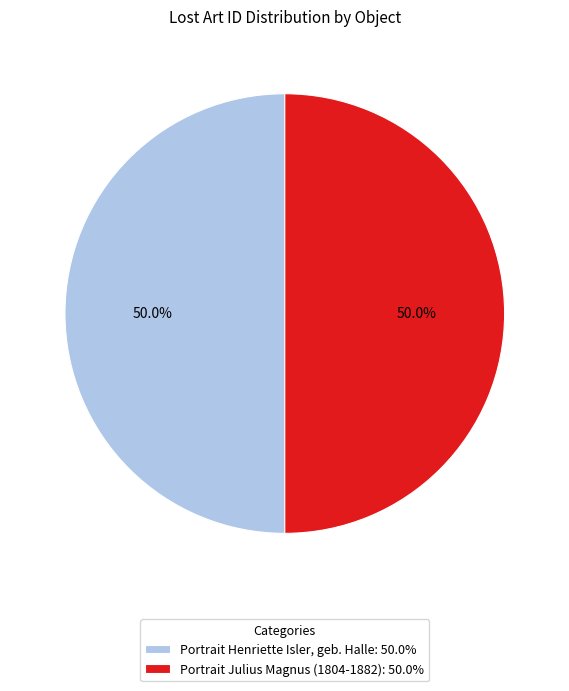

What is the total percentage of Portrait Henriette Isler, geb. Halle: 50.0% and Portrait Julius Magnus (1804-1882): 50.0%?

100.0%